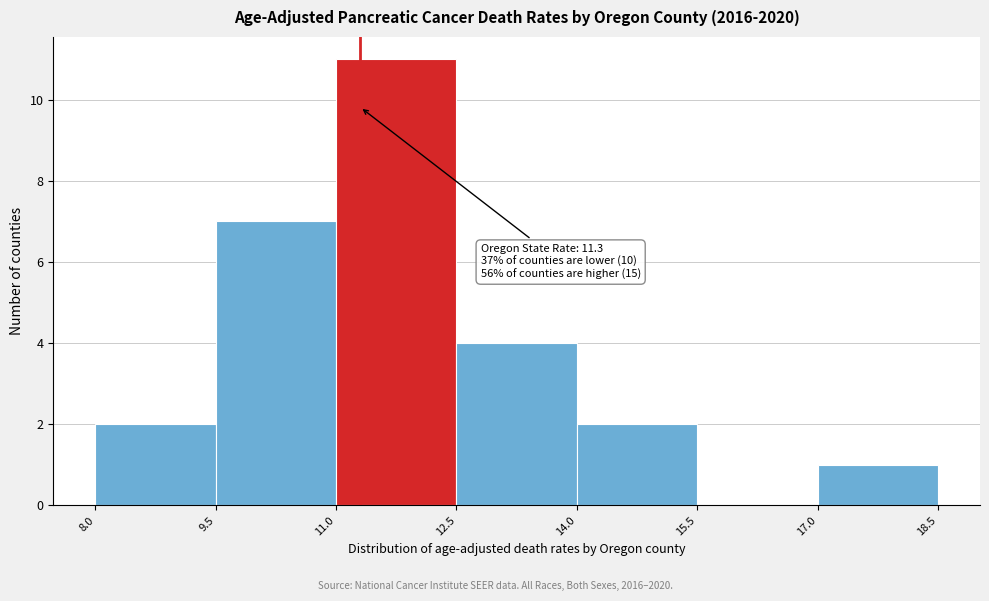

Over which range of the x-axis is the bar tallest?

11.0 to 12.5